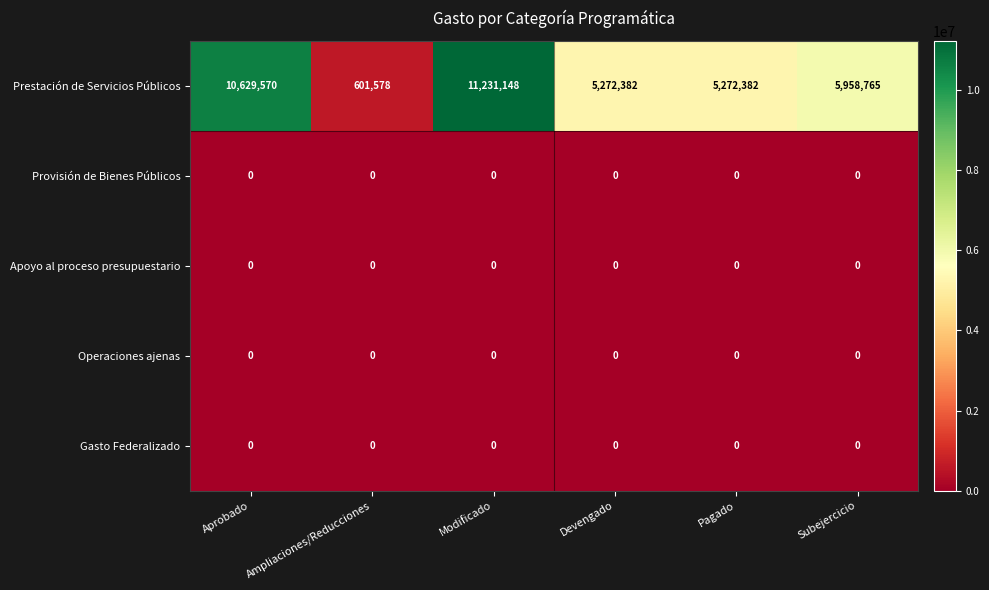

Which series has the widest spread of values?

Prestación de Servicios Públicos